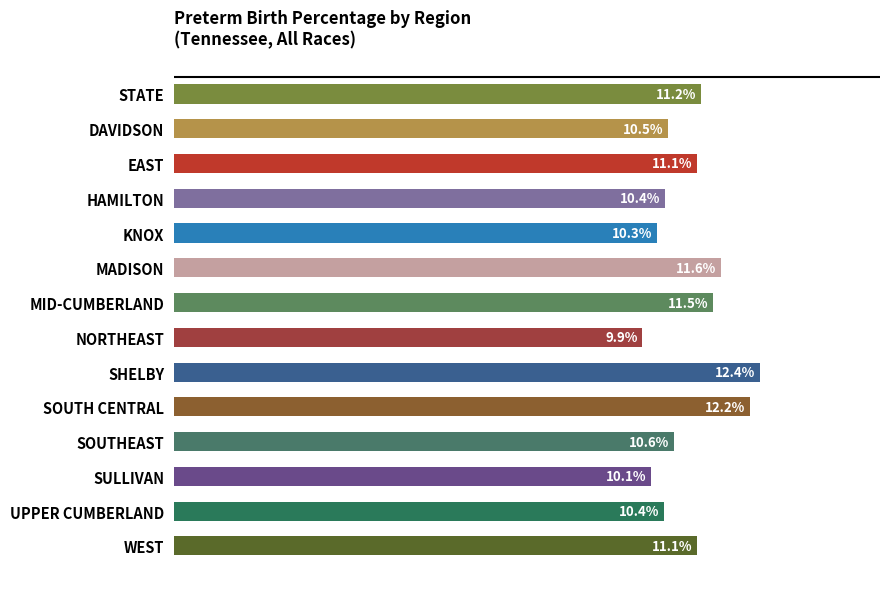

Which has a higher value, SULLIVAN or SOUTH CENTRAL?

SOUTH CENTRAL